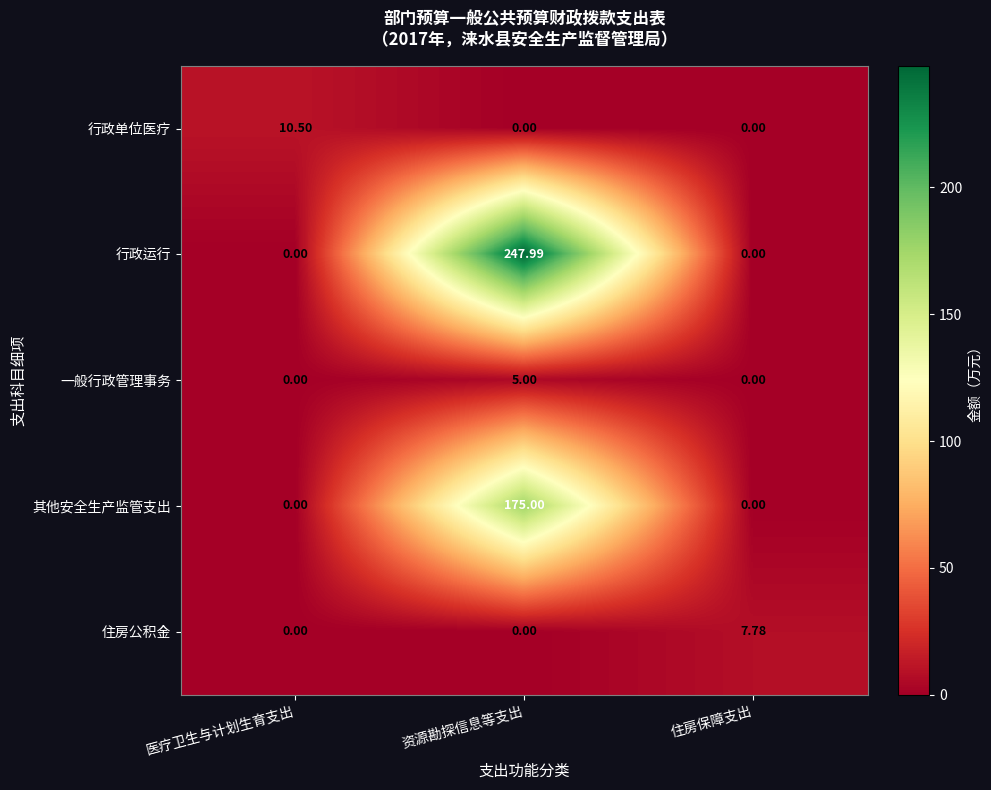

How many series are shown in this chart?

5